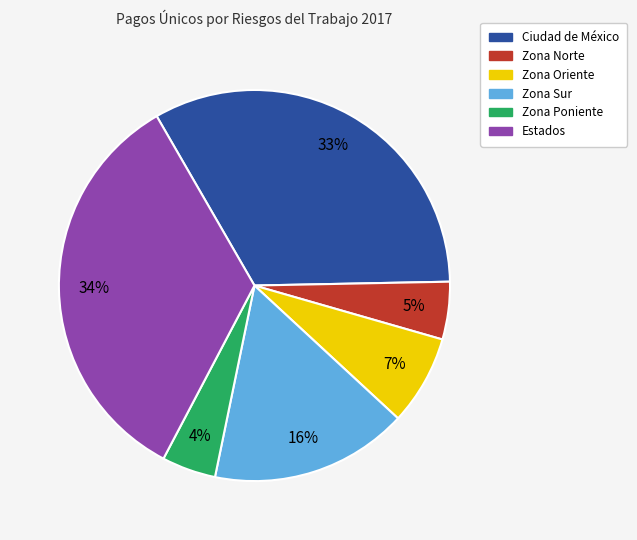

Is there any slice that represents more than half of the pie?

No